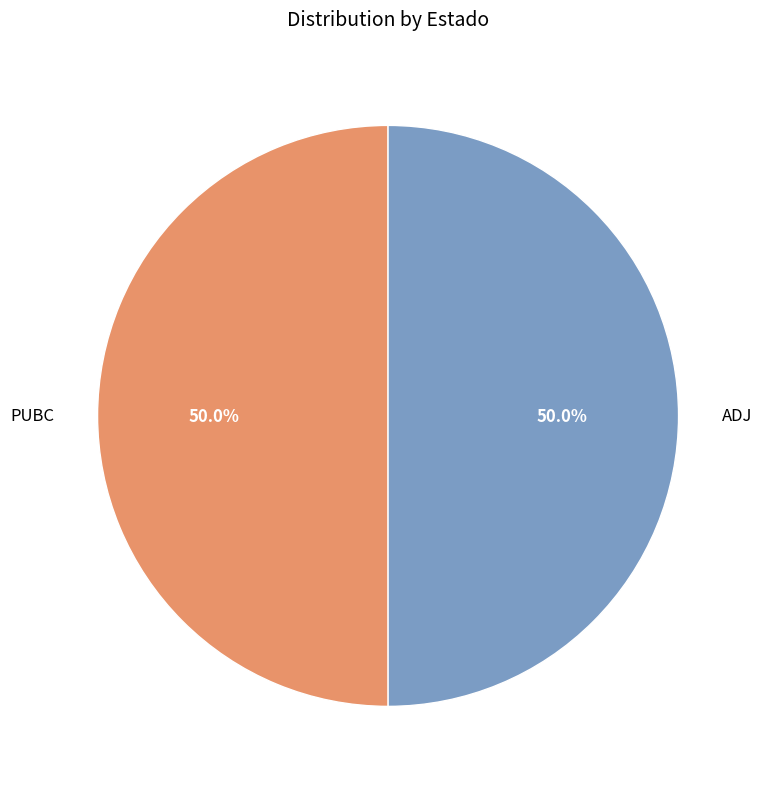

Approximately how many times larger is the value at PUBC compared to ADJ?

1.0